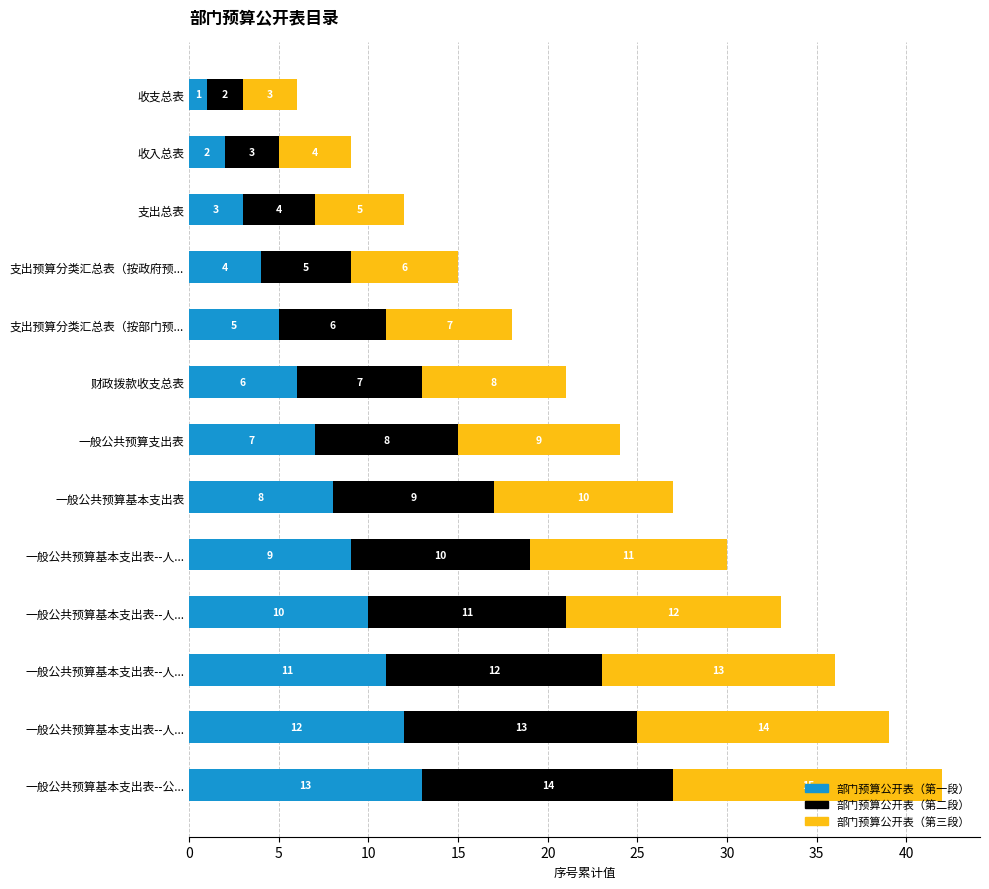

How many data points in 部门预算公开表（第一段） are less than 7?

6